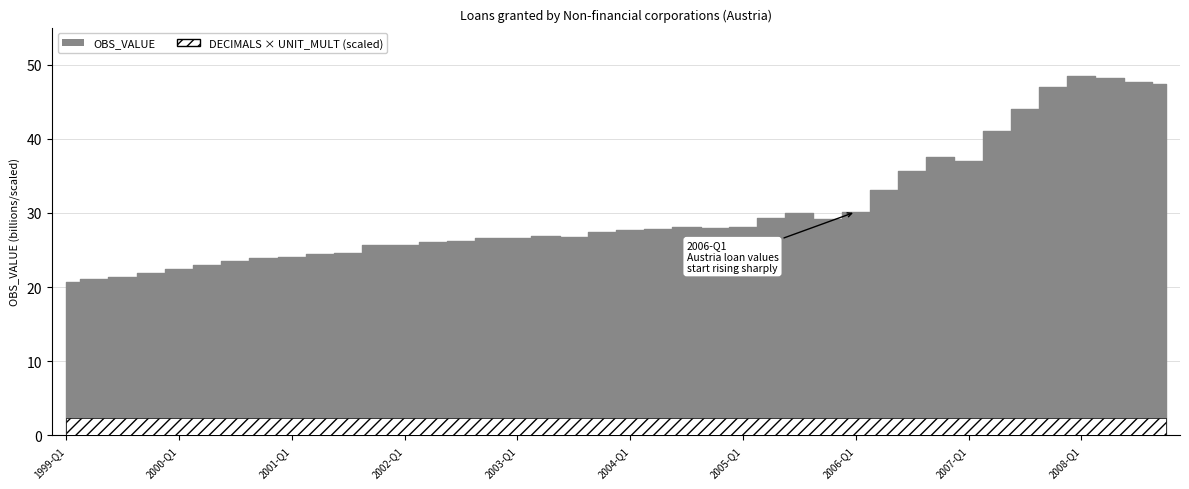

True or false: OBS_VALUE and DECIMALS cross at least once.

False